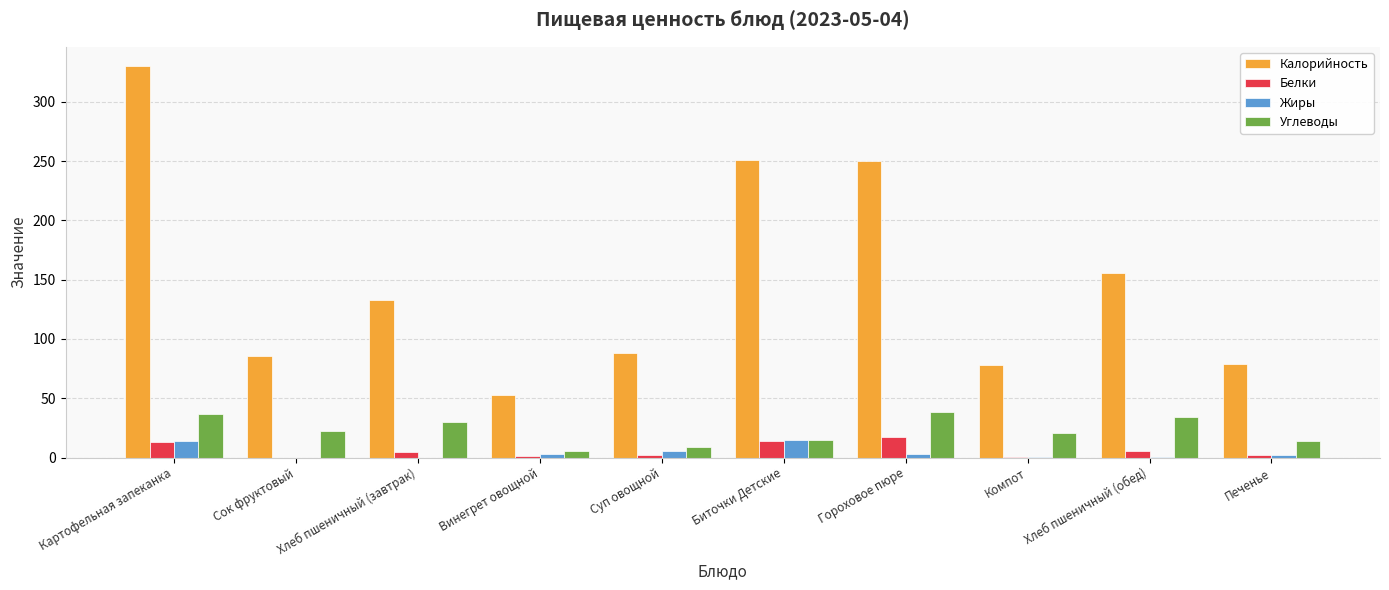

How many groups of bars are there?

10